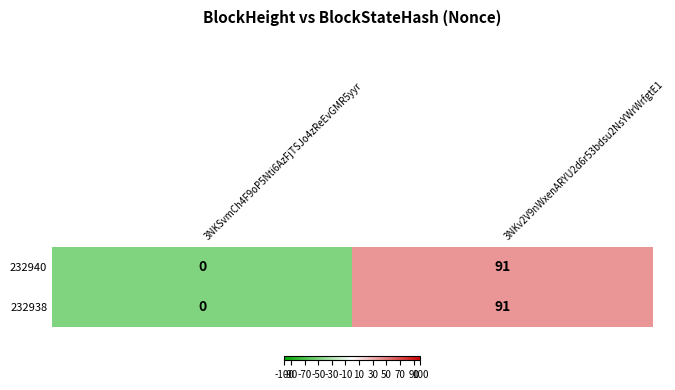

At which label is 232938 closest to 45?

3NKSvmCh4F9oP5Nti6AzFjTSJo4zReEvGMR5yyr